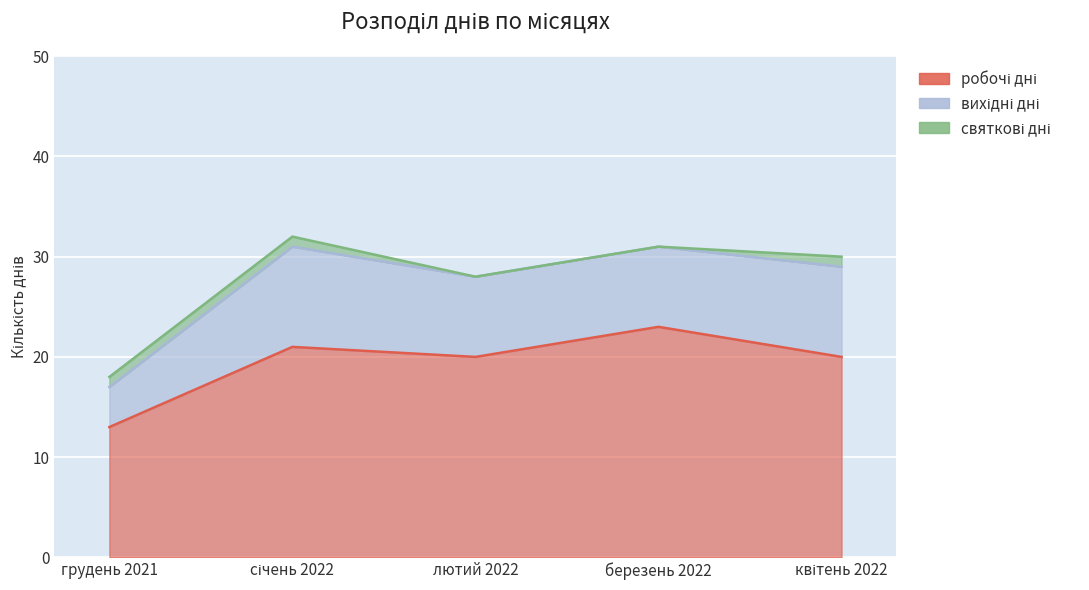

Which series changed the most between лютий 2022 and квітень 2022?

вихідні дні